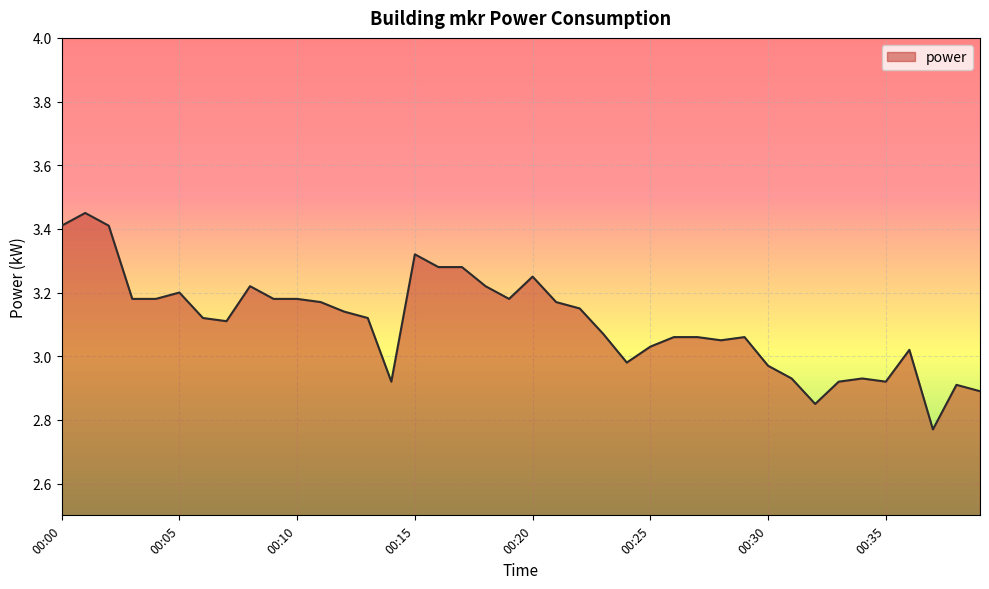

List the labels in order of value, smallest first.

00:37, 00:32, 00:39, 00:38, 00:14, 00:33, 00:35, 00:31, 00:34, 00:30, 00:24, 00:36, 00:25, 00:28, 00:26, 00:27, 00:29, 00:23, 00:07, 00:06, 00:13, 00:12, 00:22, 00:11, 00:21, 00:03, 00:04, 00:09, 00:10, 00:19, 00:05, 00:08, 00:18, 00:20, 00:16, 00:17, 00:15, 00:00, 00:02, 00:01